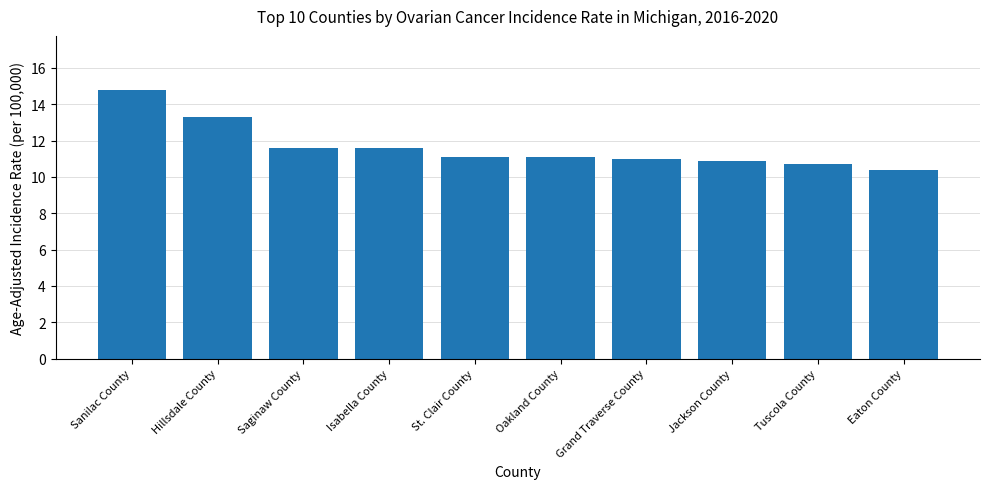

True or false: the data shows 11.6 at Isabella County.

True